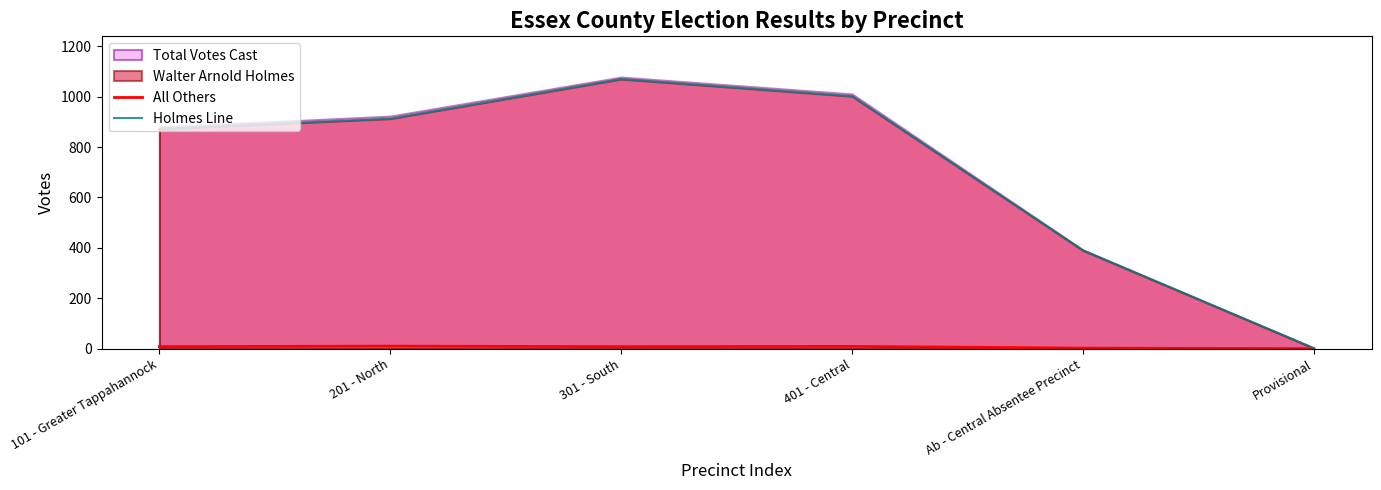

How many positive values does the All Others series have?

5